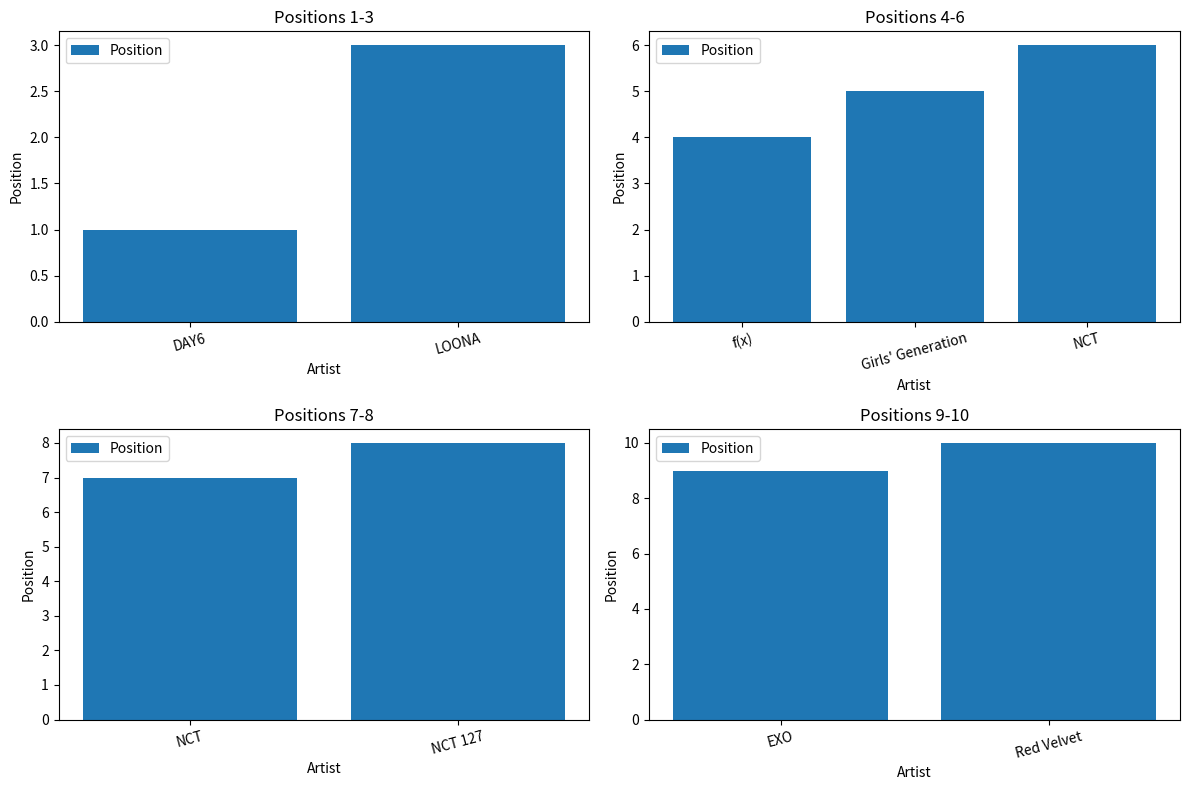

The chart shows a value of 12 at EXO. True or false?

False